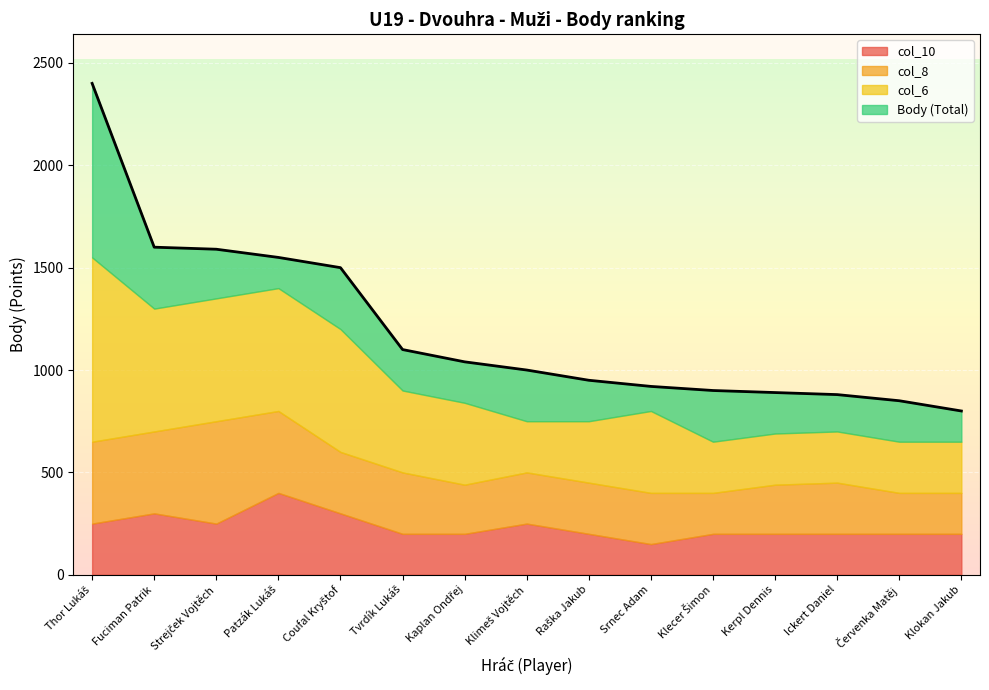

What is the lowest value of the col_10 series?

150